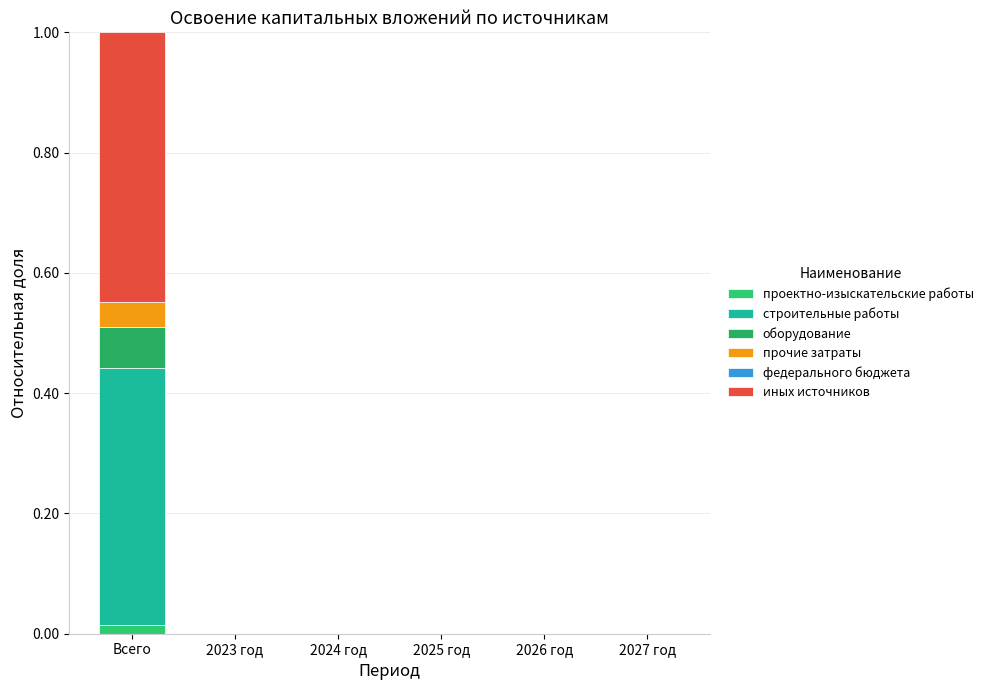

Does the chart contain stacked bars?

Yes